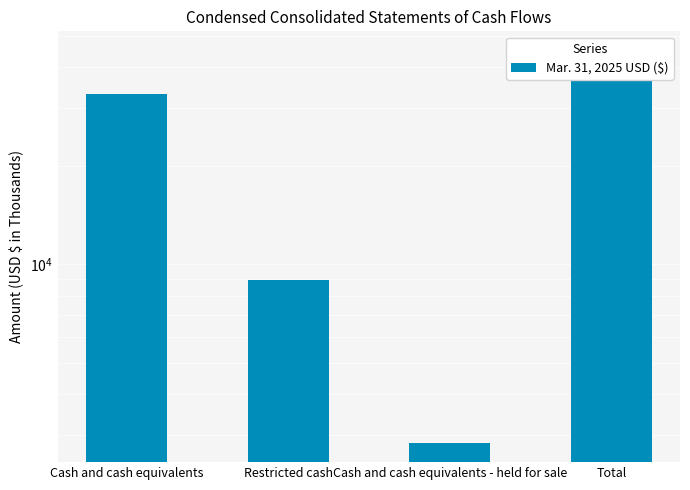

Does the chart contain stacked bars?

No